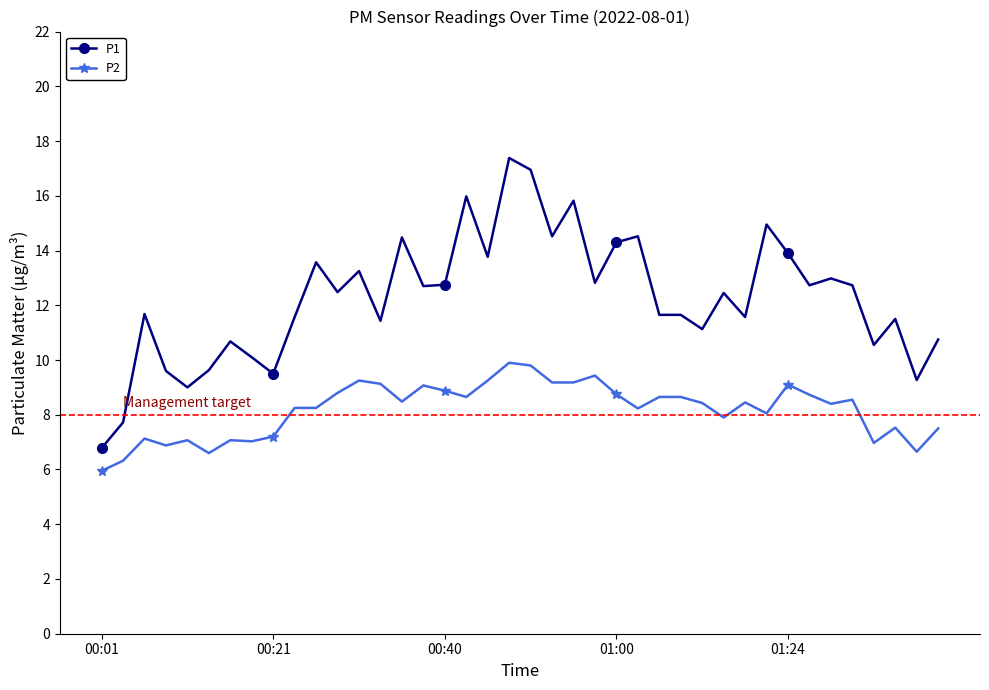

True or false: P1 and P2 cross at least once.

False